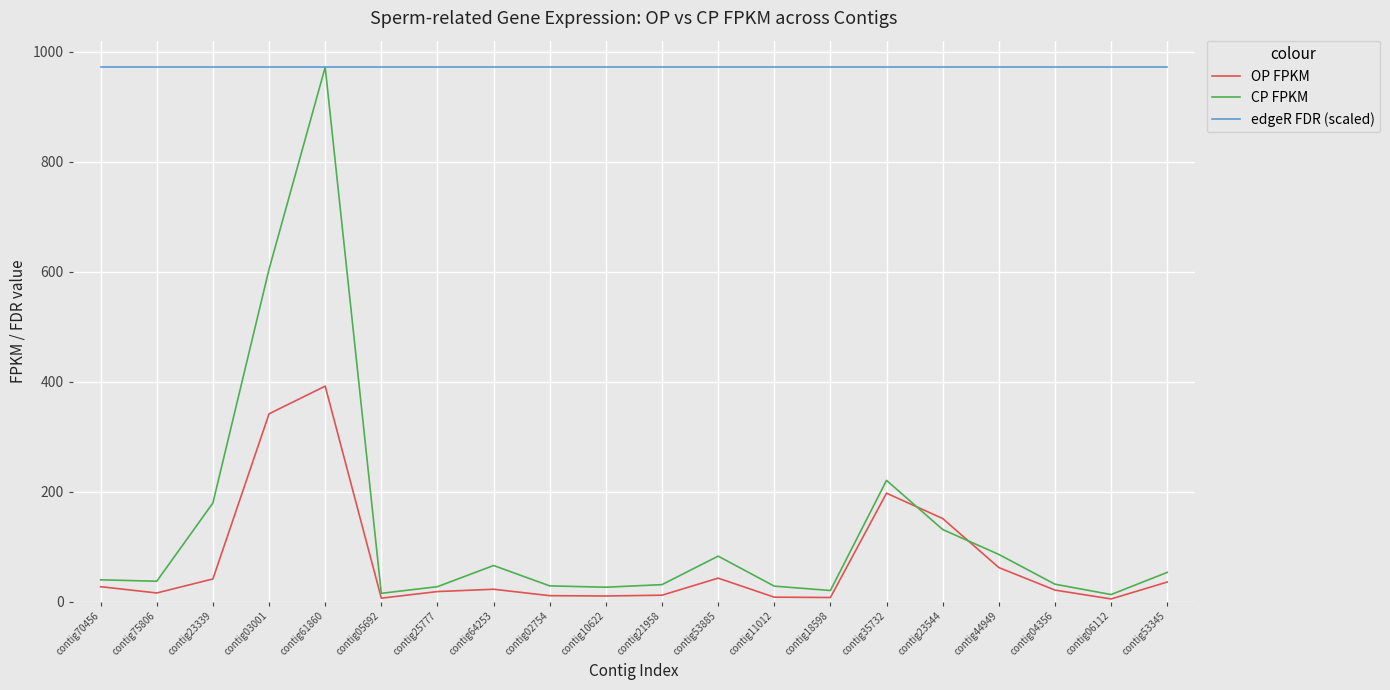

How many lines are shown in the chart?

3